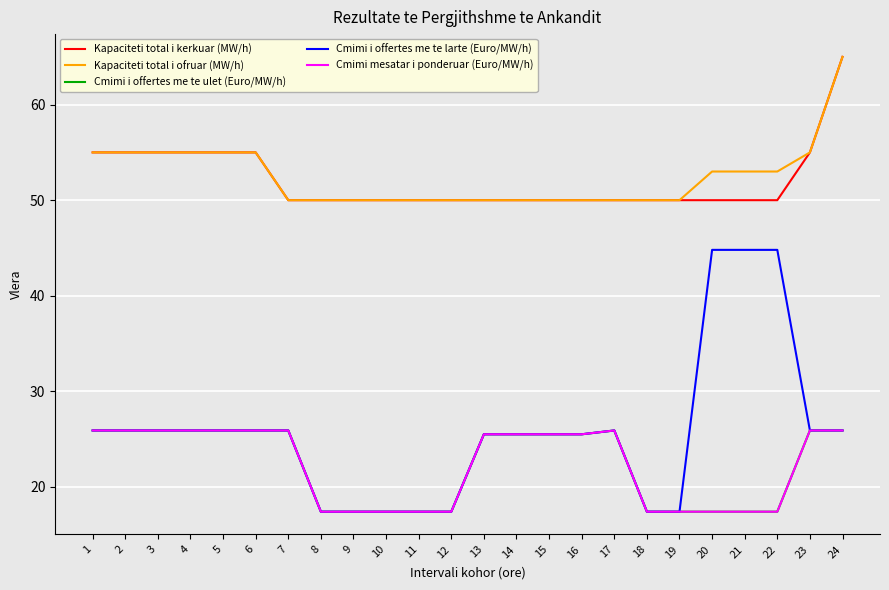

Is this an area chart (filled region under the line)?

No